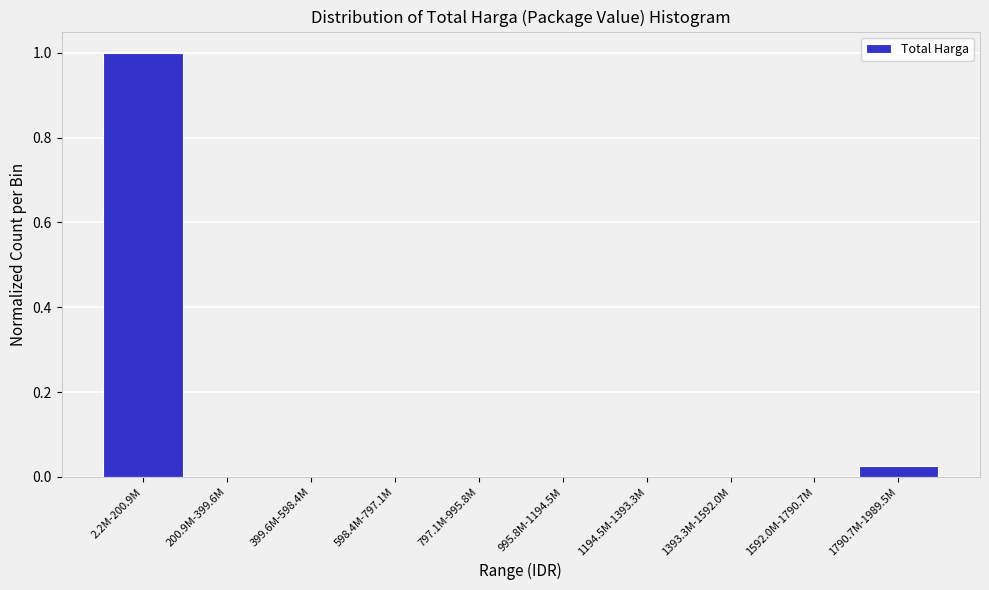

Which has a higher value, 2.2M-200.9M or 1393.3M-1592.0M?

2.2M-200.9M